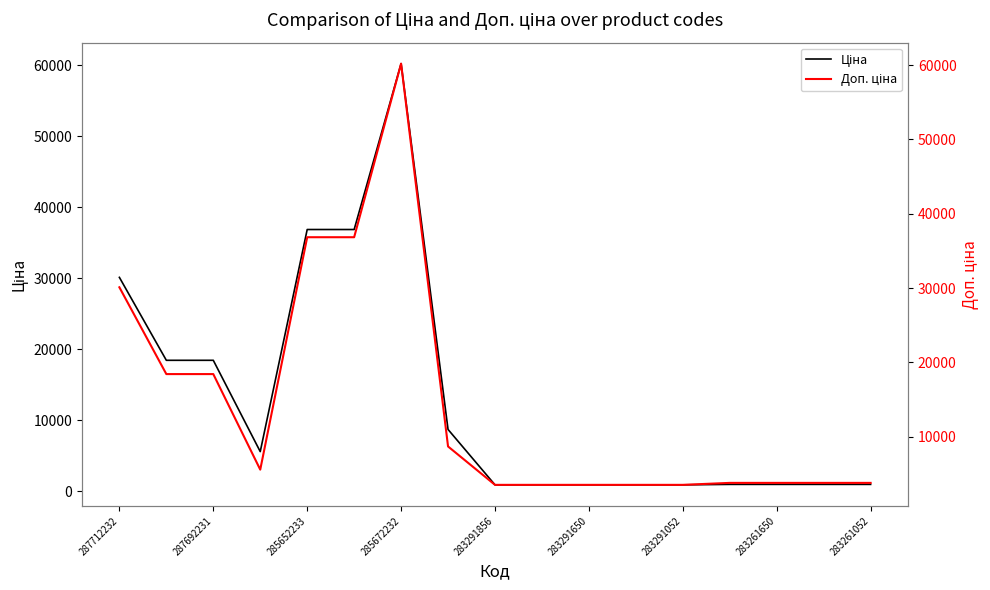

List the series in order of their overall mean, lowest first.

Ціна, Доп. ціна